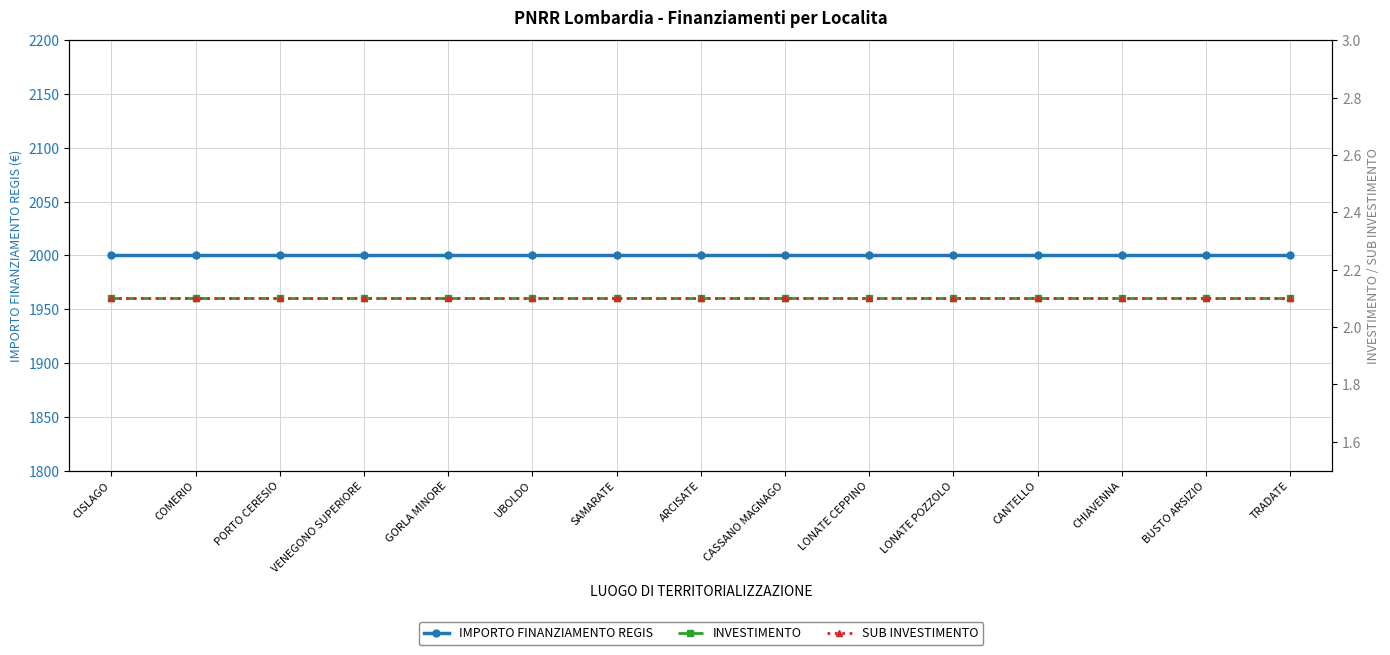

True or false: SUB INVESTIMENTO has more than 1 points higher than both neighbors.

False